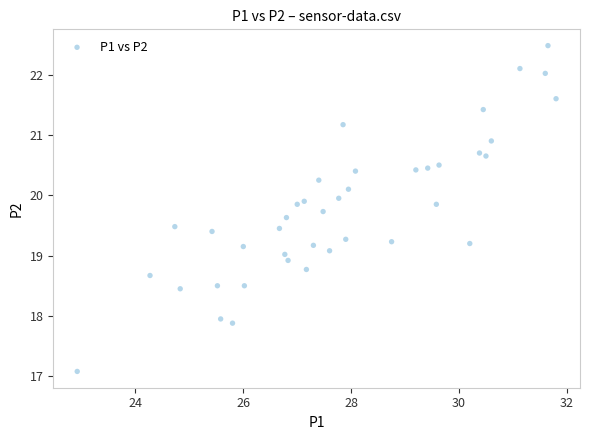

What is the range of X values (max minus min)?

8.9